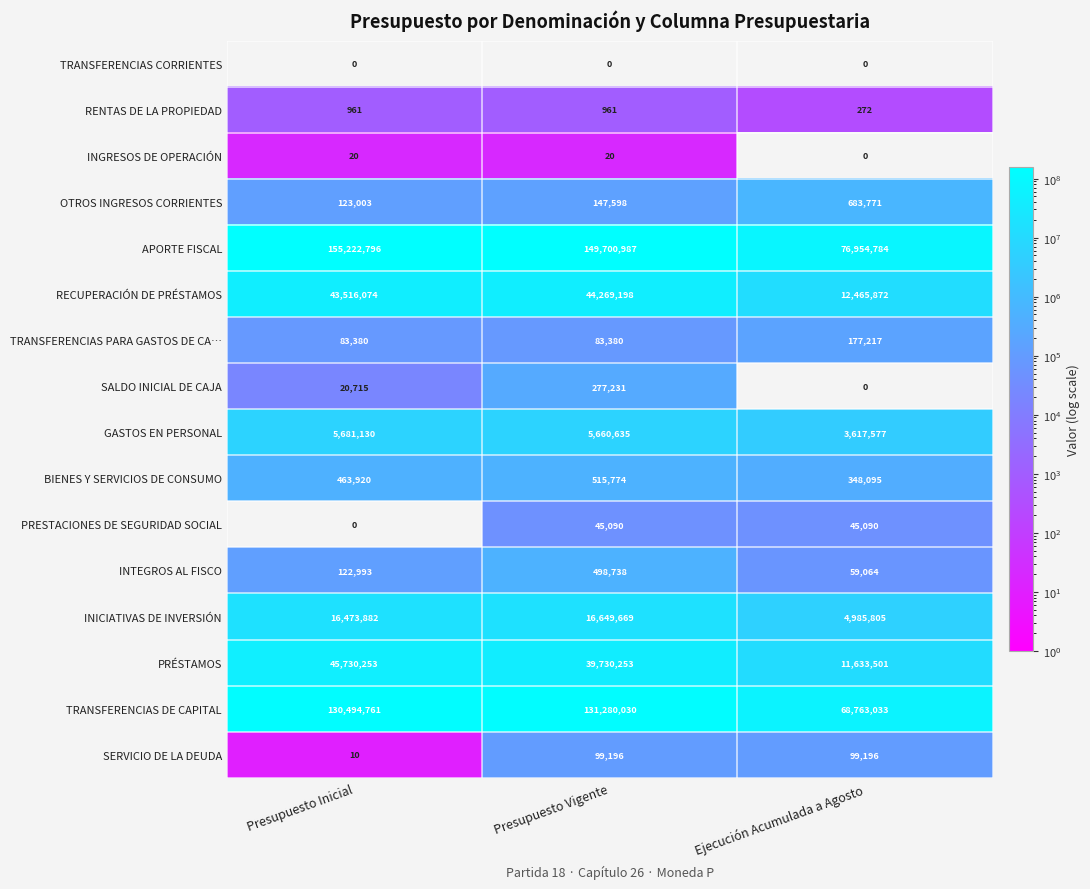

Which series changed the most between Presupuesto Vigente and Ejecución Acumulada a Agosto?

APORTE FISCAL